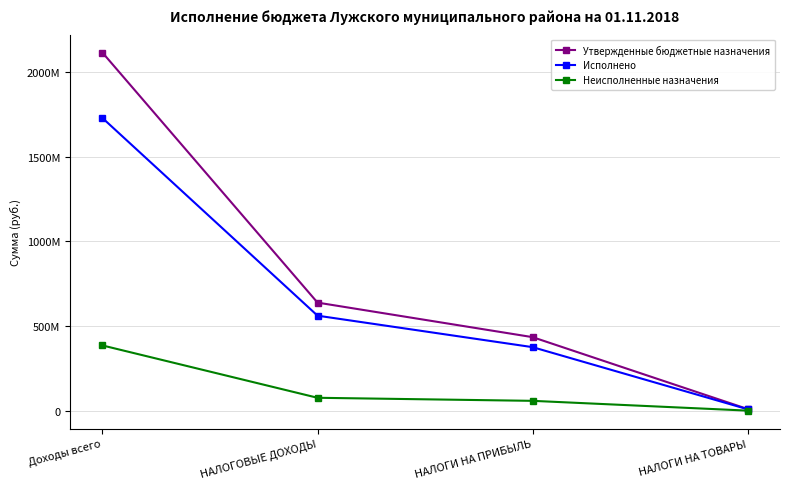

The value of Неисполненные назначения at Доходы всего is 385835393.7. True or false?

True